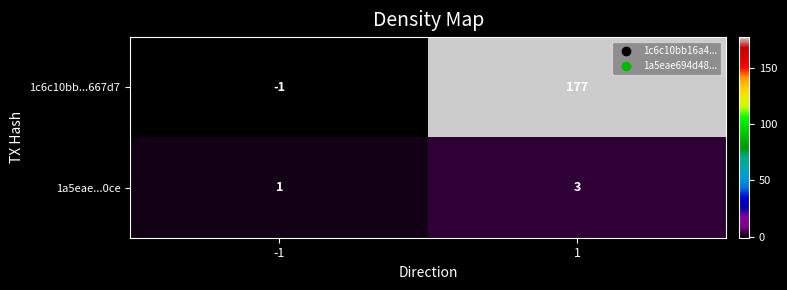

What is the minimum value shown in the chart?

-1